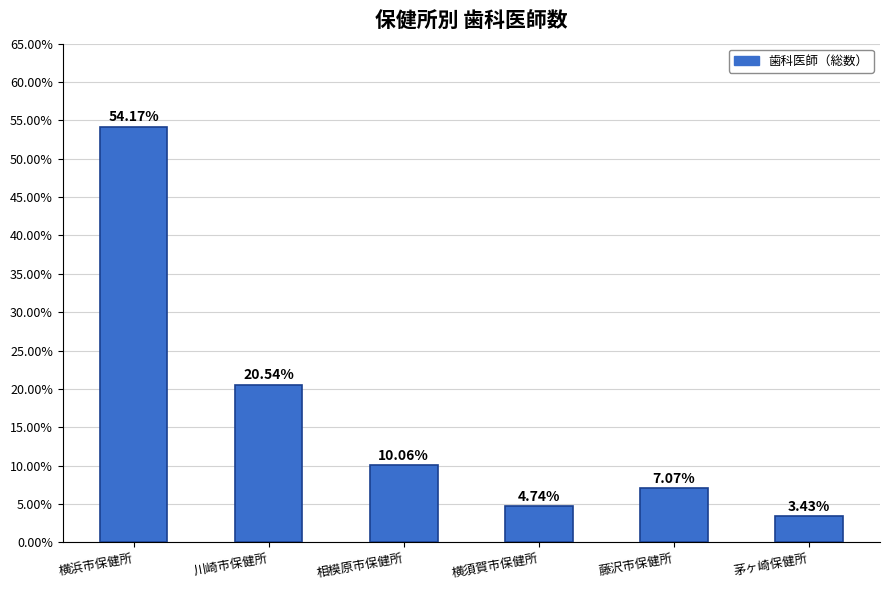

List the labels in order of value, largest first.

横浜市保健所, 川崎市保健所, 相模原市保健所, 藤沢市保健所, 横須賀市保健所, 茅ヶ崎保健所